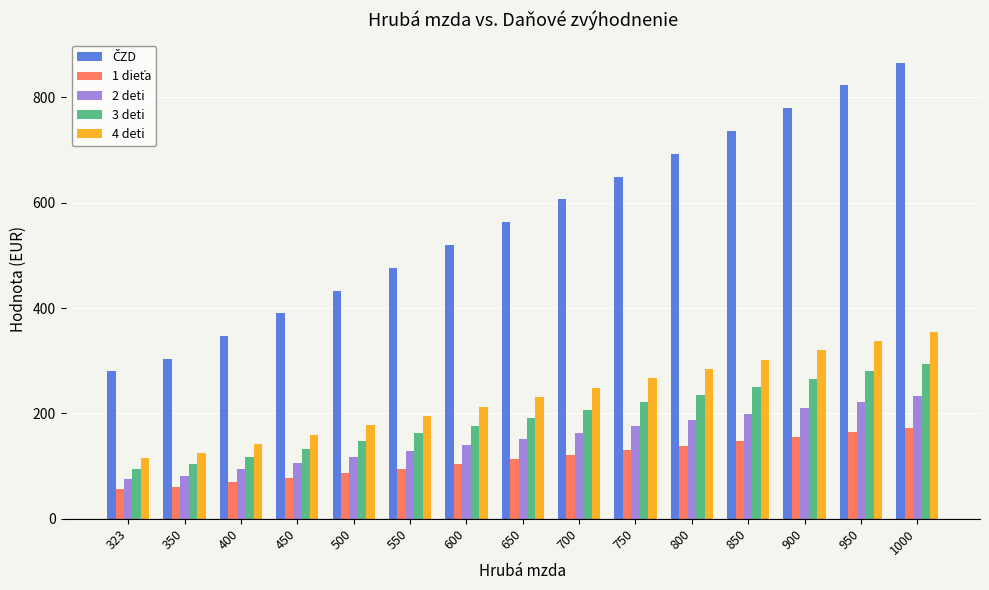

What is the spread (max minus min) of values at 450?

311.8